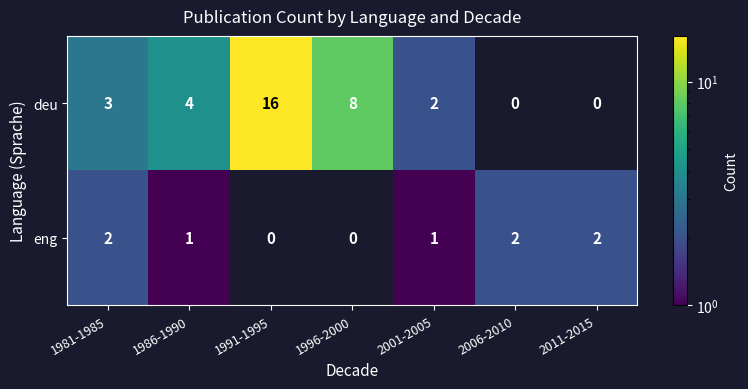

Which category has the highest value across all series?

1991-1995